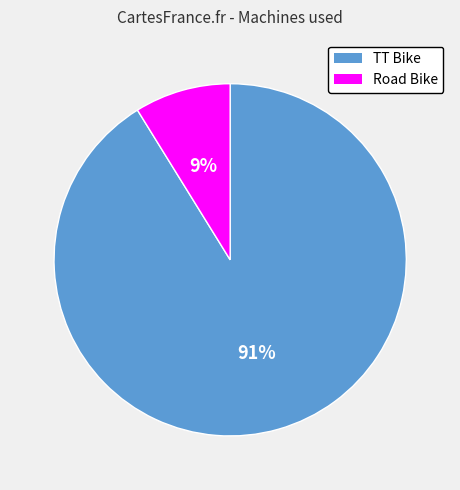

Which has a higher value, TT Bike or Road Bike?

TT Bike